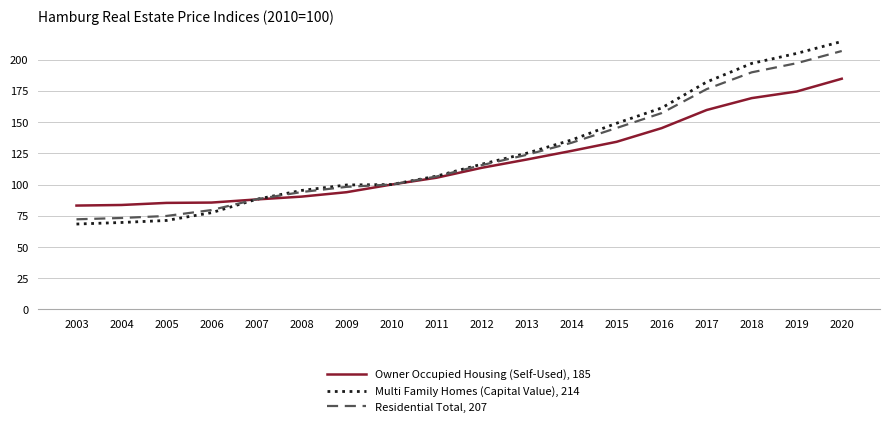

Is the value of Owner Occupied Housing (Self-Used), 185 at 2019 greater than the value of Residential Total, 207 at 2008?

Yes